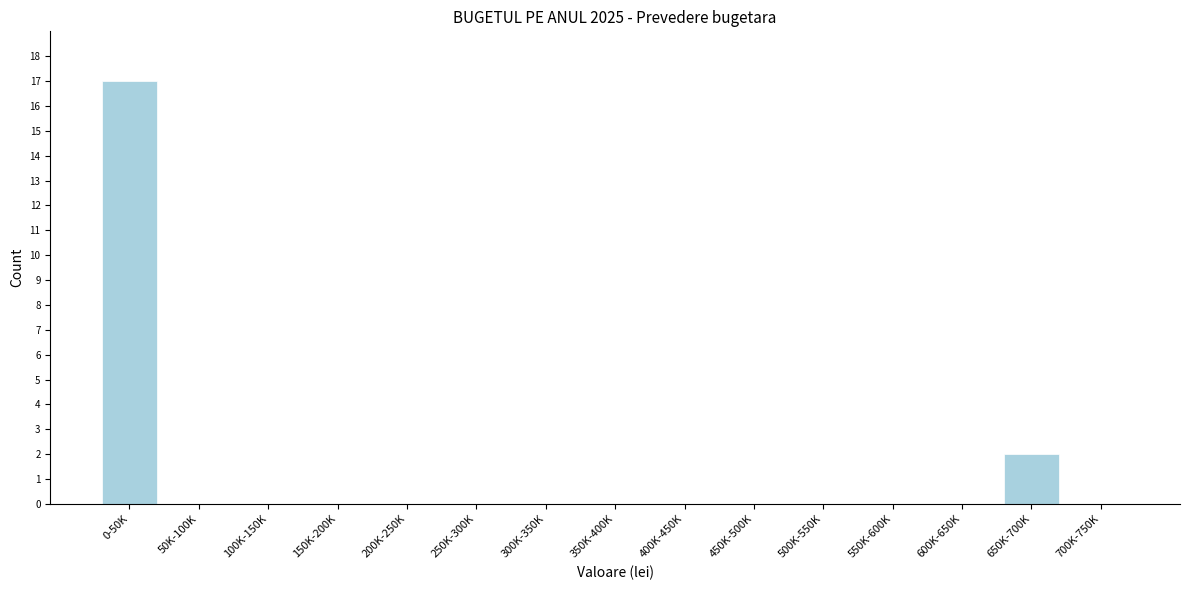

Reading left to right, list all the values displayed in this chart.

0-50K=17	50K-100K=0	100K-150K=0	150K-200K=0	200K-250K=0	250K-300K=0	300K-350K=0	350K-400K=0	400K-450K=0	450K-500K=0	500K-550K=0	550K-600K=0	600K-650K=0	650K-700K=2	700K-750K=0